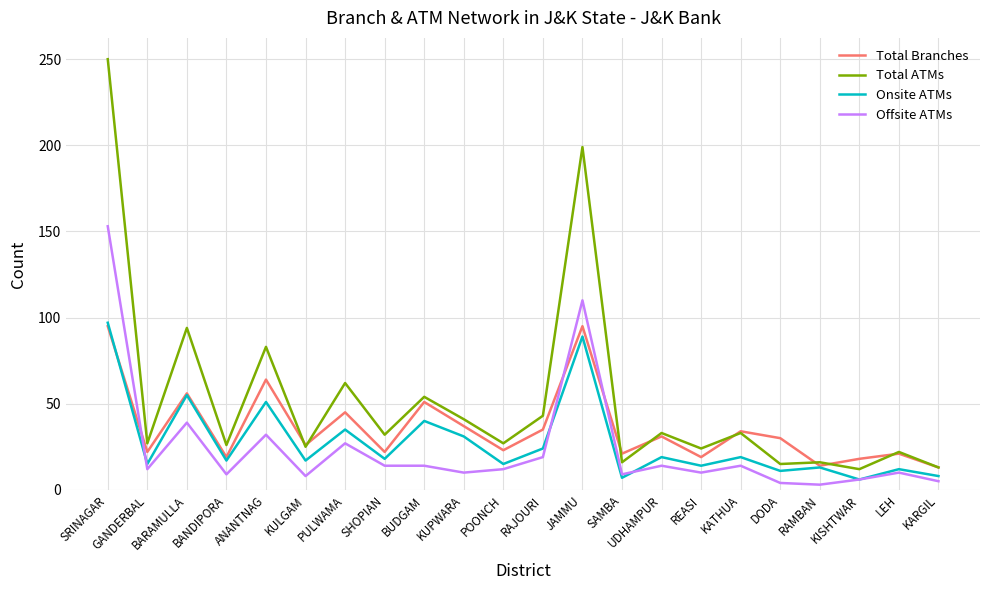

What is the minimum value for Total Branches?

13